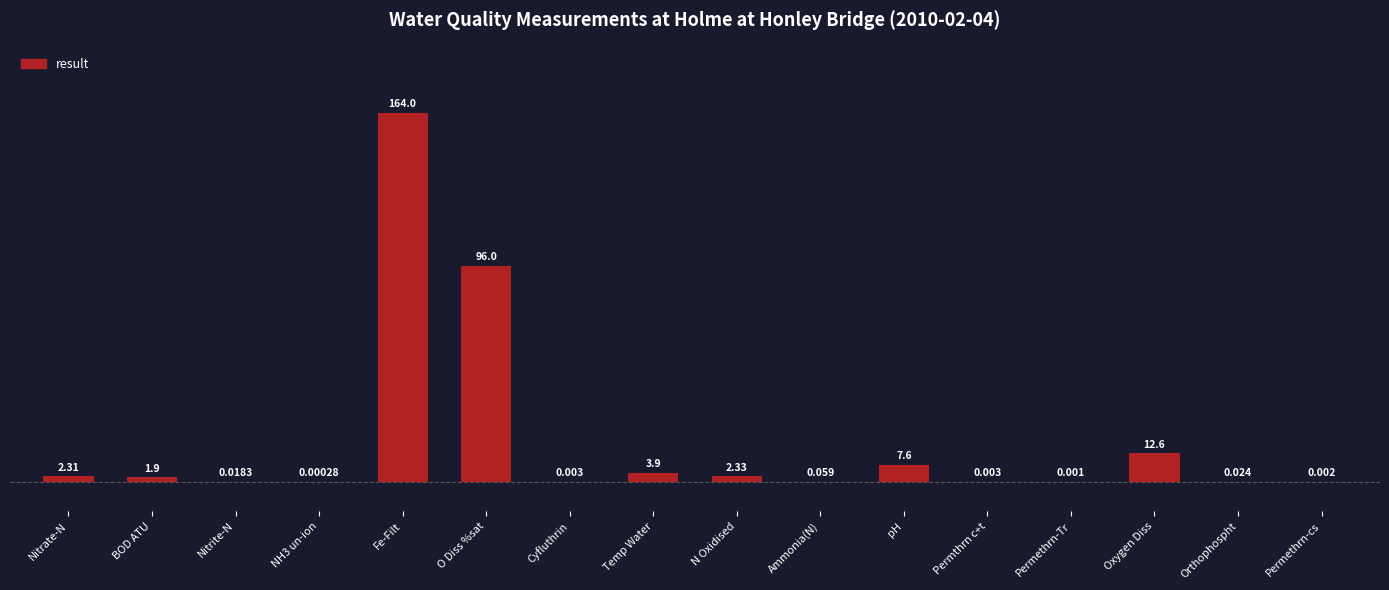

Which has a higher value, Fe-Filt or Oxygen Diss?

Fe-Filt